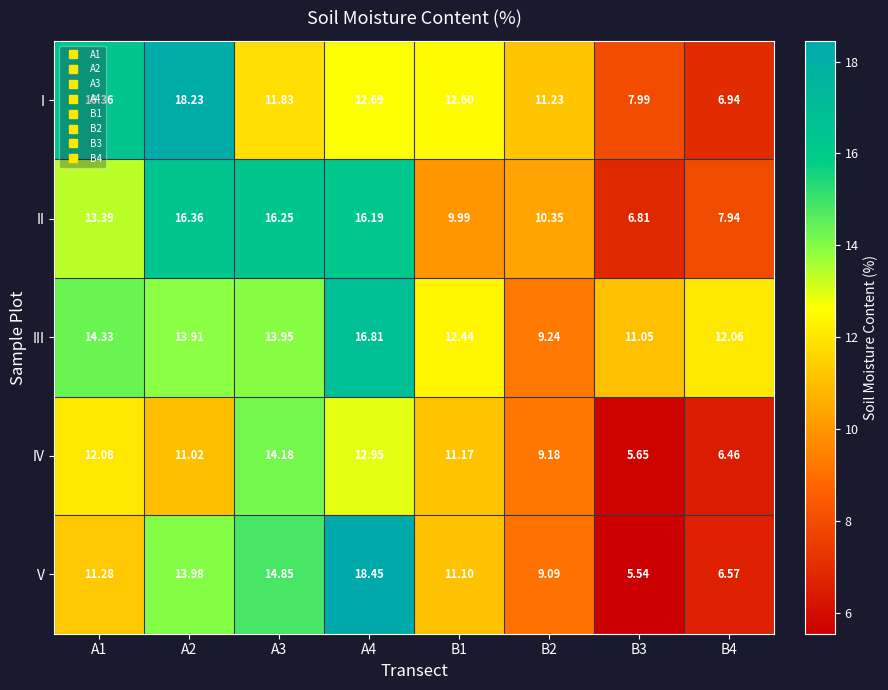

List the series in order of their peak value, lowest first.

IV, II, III, I, V